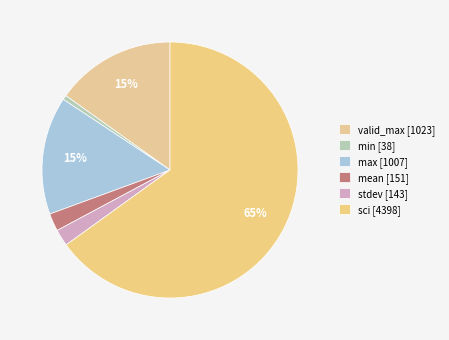

How many segments does this pie chart have?

6